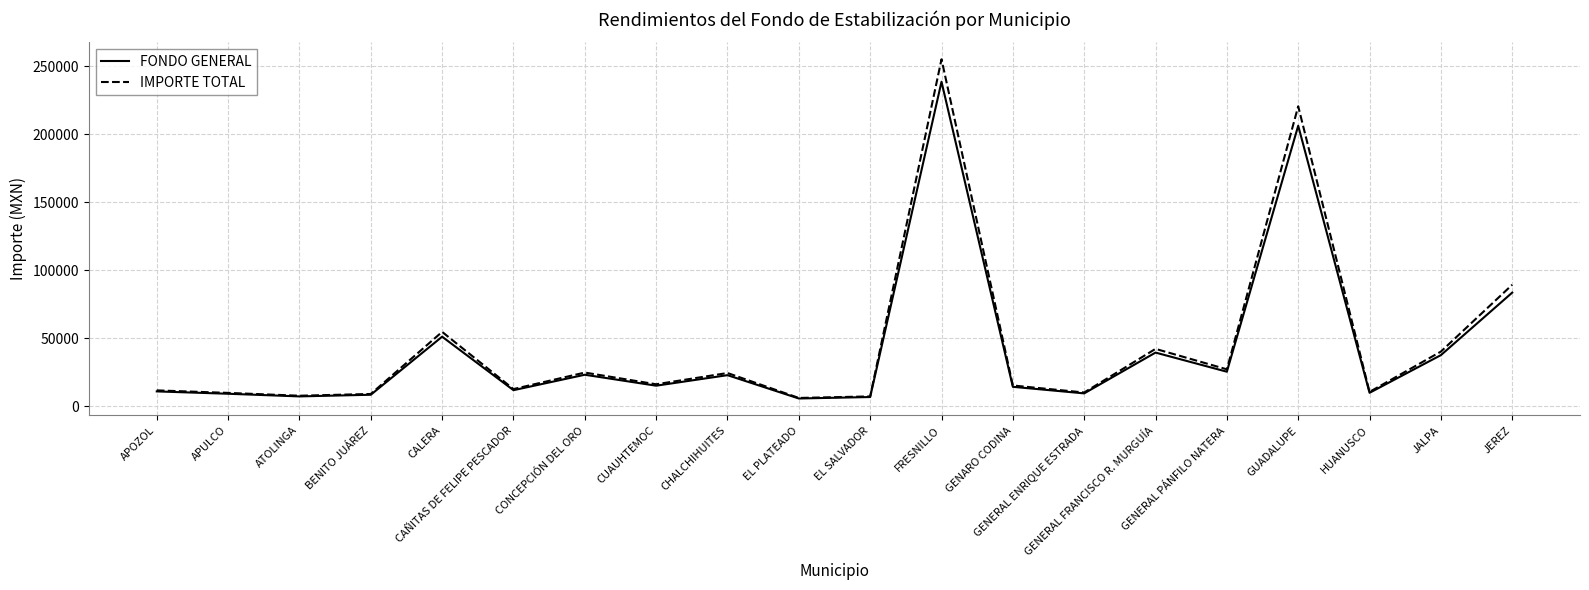

What is the greatest value displayed?

255186